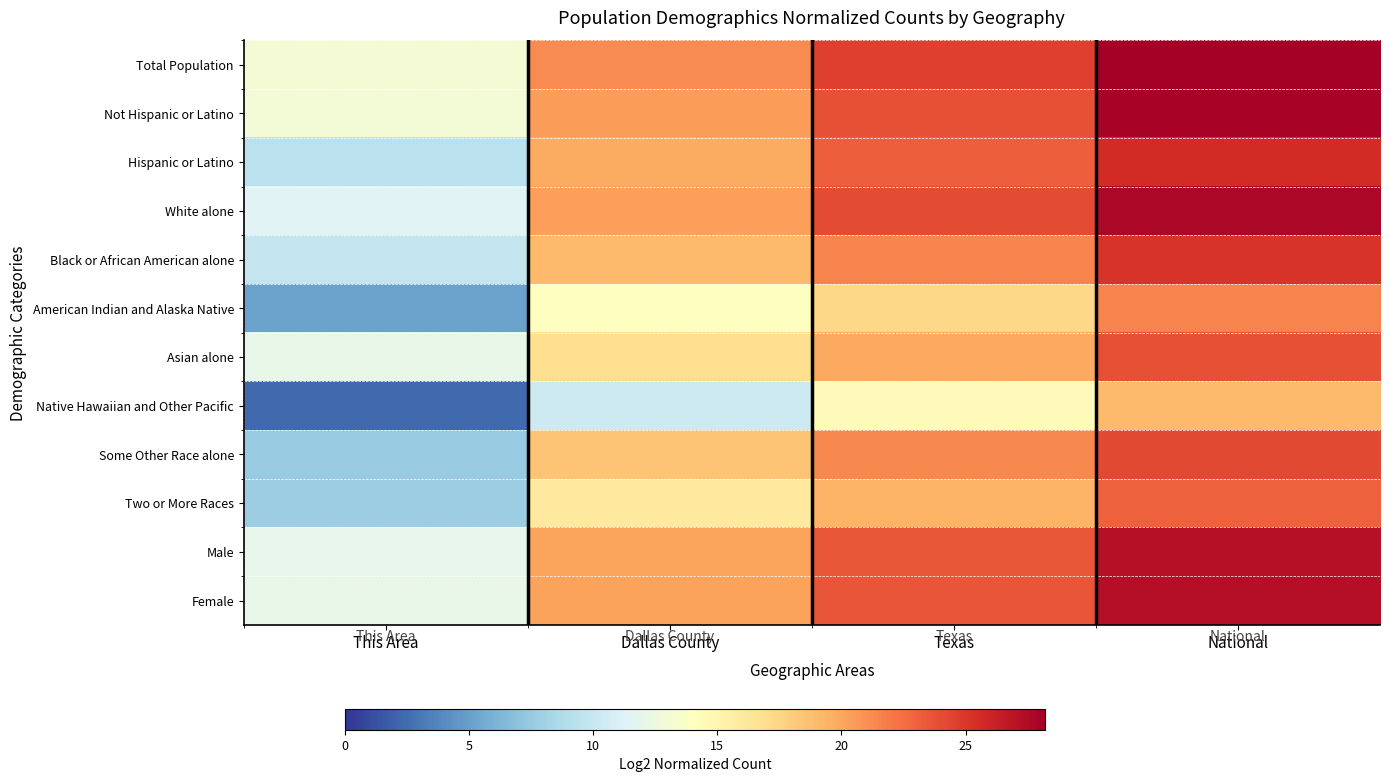

Which category has the highest value across all series?

National